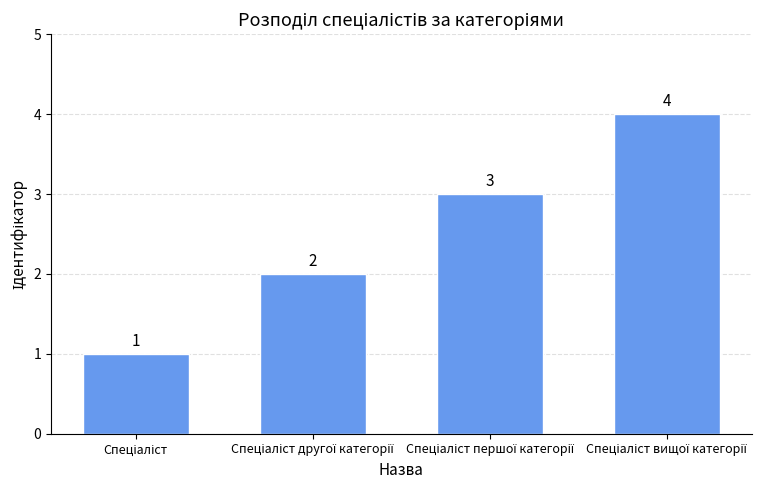

How many data points are less than 3?

2